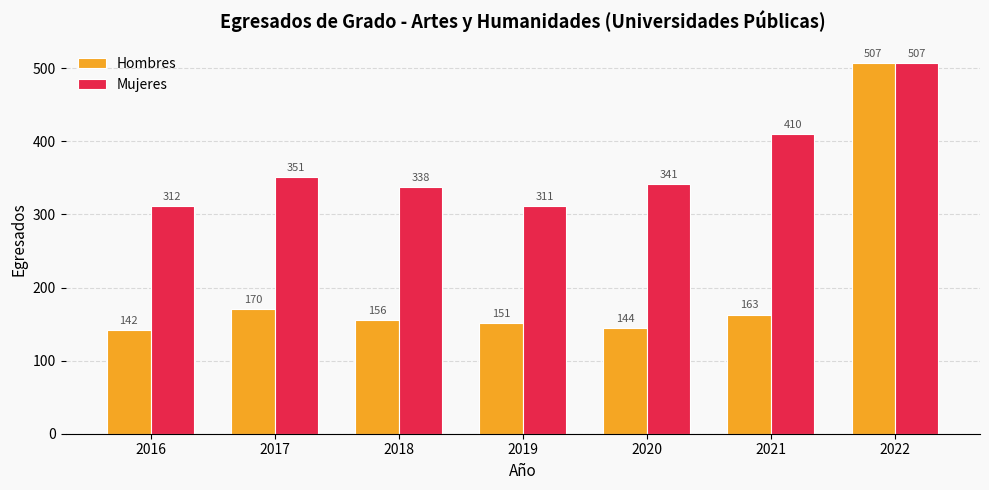

Is the value of Mujeres at 2022 greater than the value of Hombres at 2017?

Yes